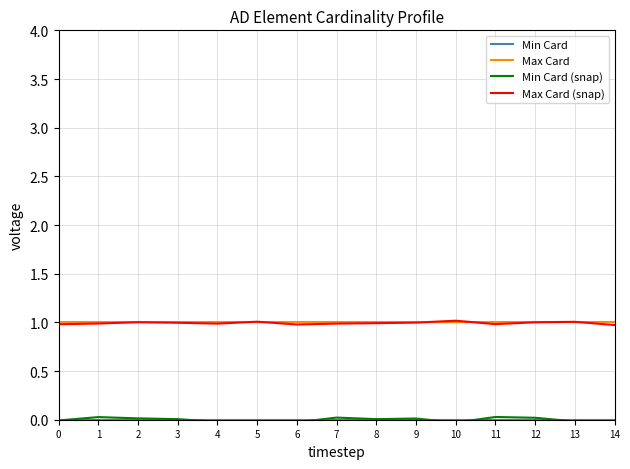

The Max Card series shows 0.2 at 3. True or false?

False